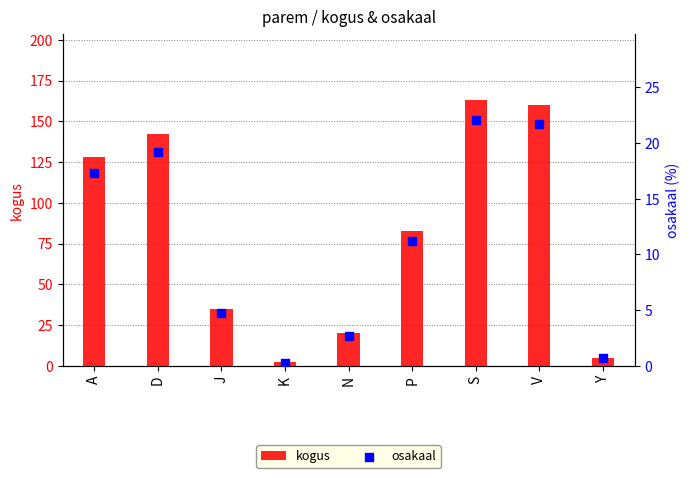

Which series reaches the maximum Y coordinate?

kogus